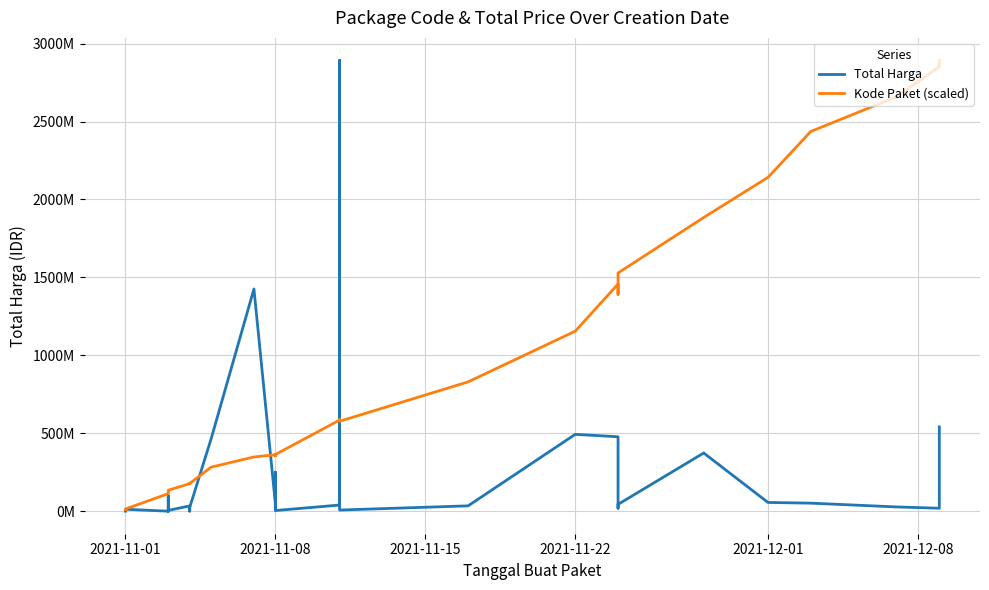

In Kode Paket (scaled), how many points are higher than both neighbors (excluding endpoints)?

5